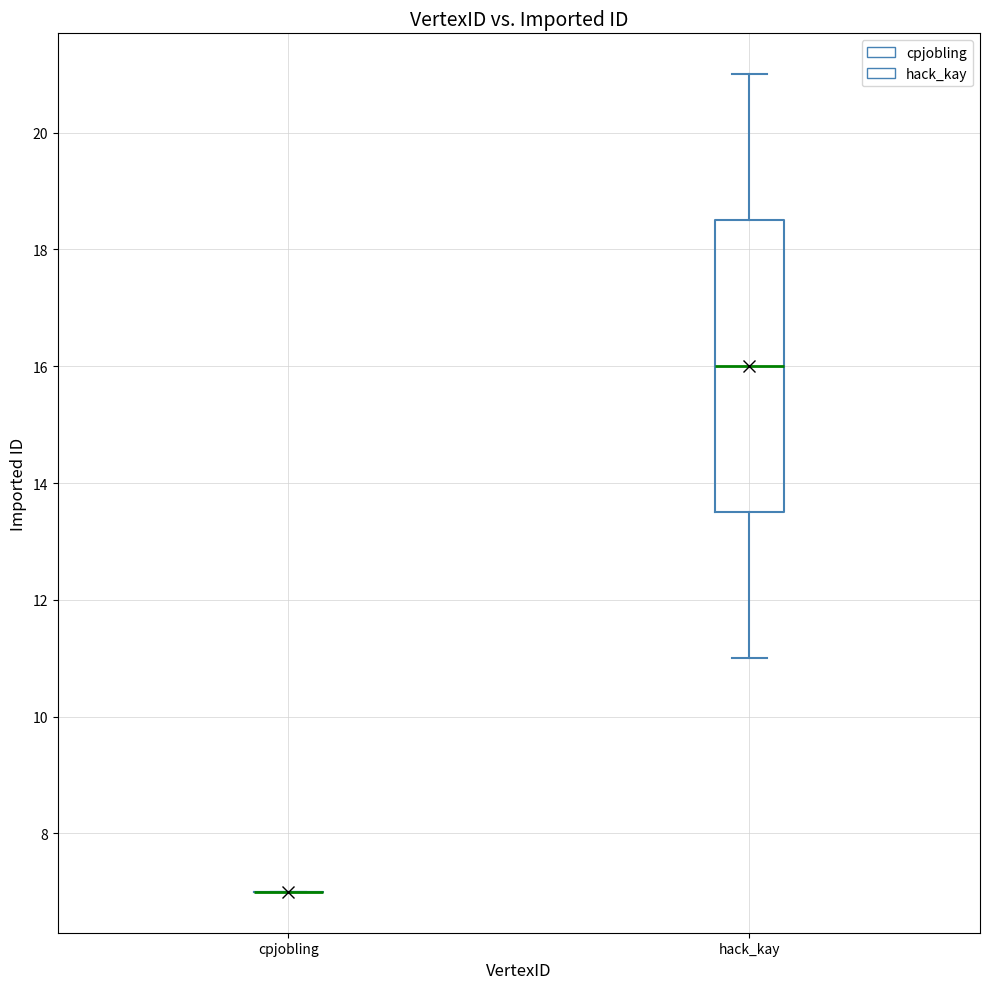

Comparing the boxes themselves (not the whiskers), which one is the tallest?

hack_kay